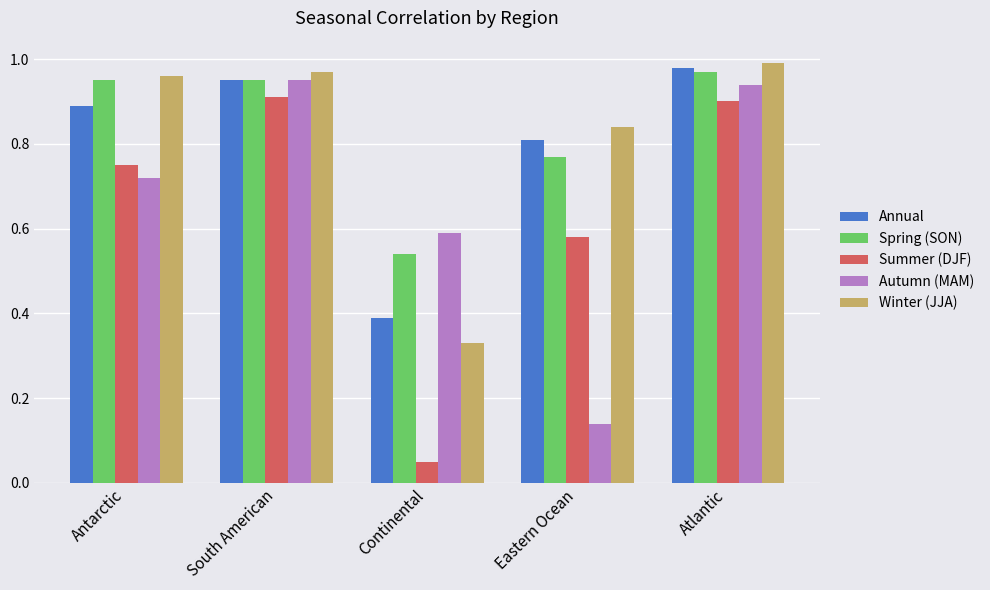

Rank the categories by Autumn (MAM) value from highest to lowest.

South American, Atlantic, Antarctic, Continental, Eastern Ocean